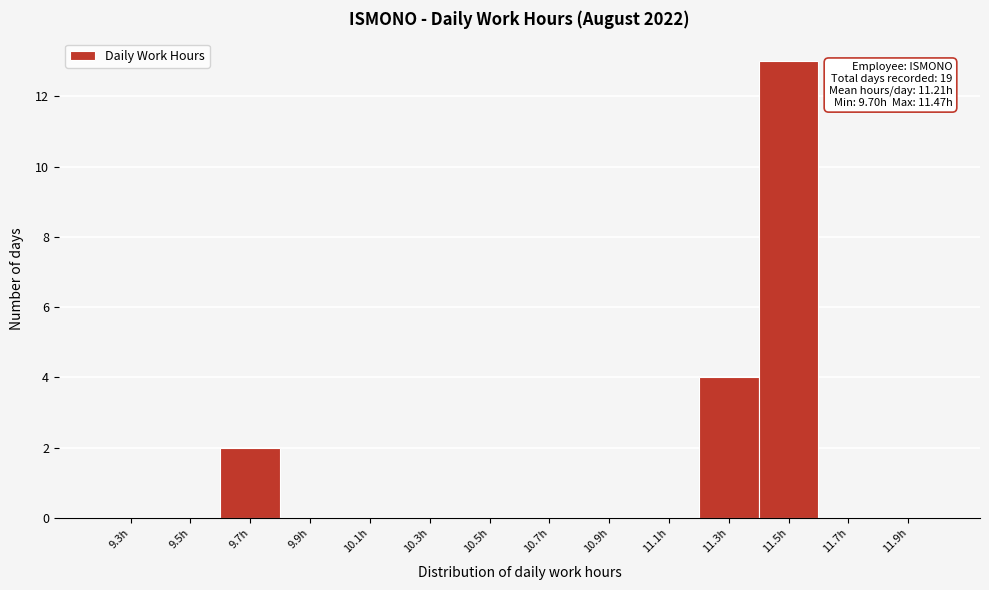

Over which range of the x-axis is the bar tallest?

11.38 to 11.58